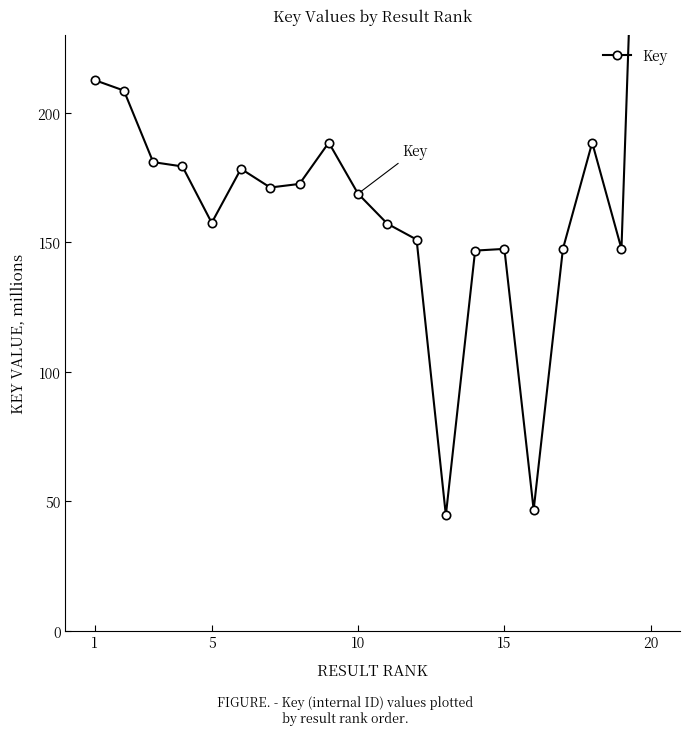

At which label does the data first exceed 171?

1